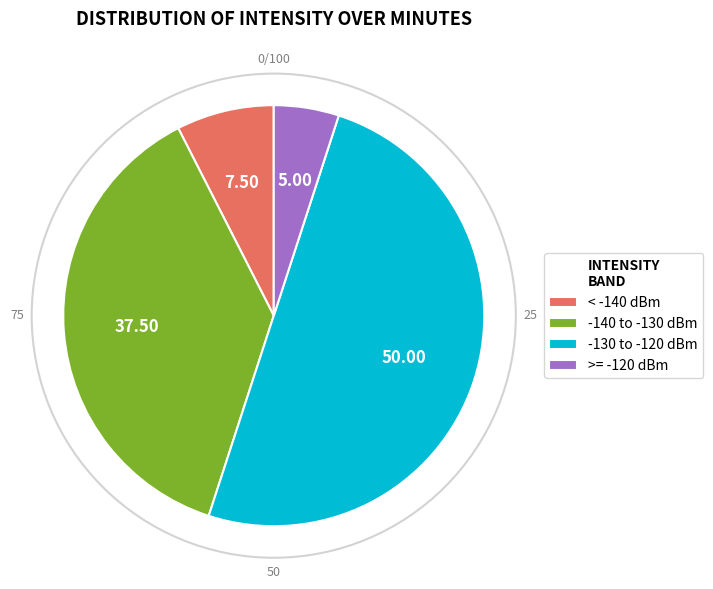

What is the largest slice in the pie chart?

-130 to -120 dBm